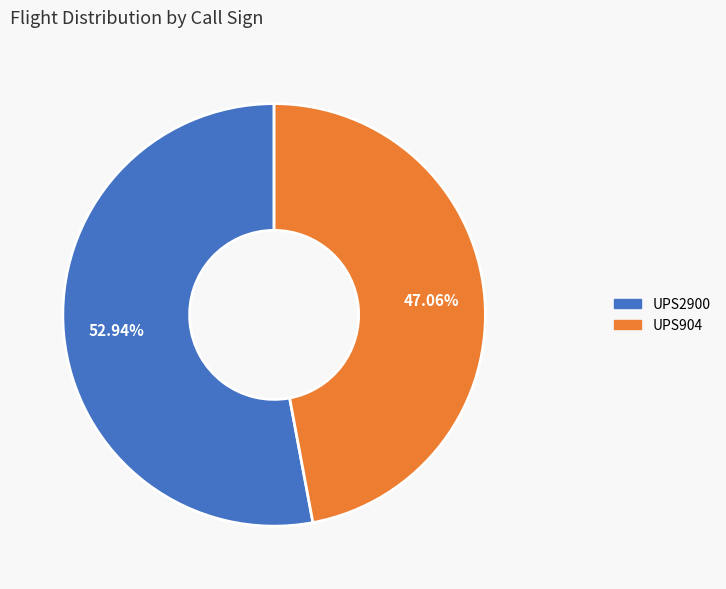

True or false: UPS2900 accounts for 53% of the total.

True